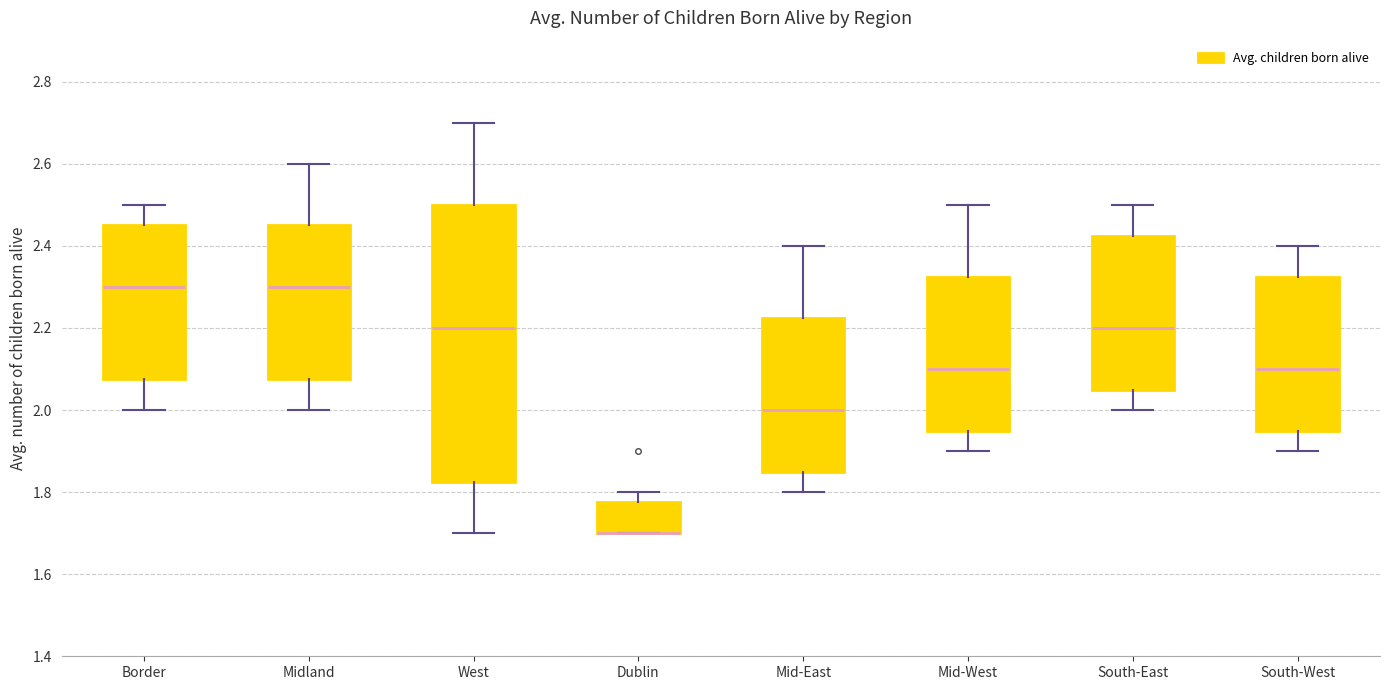

Comparing the boxes themselves (not the whiskers), which one is the tallest?

West